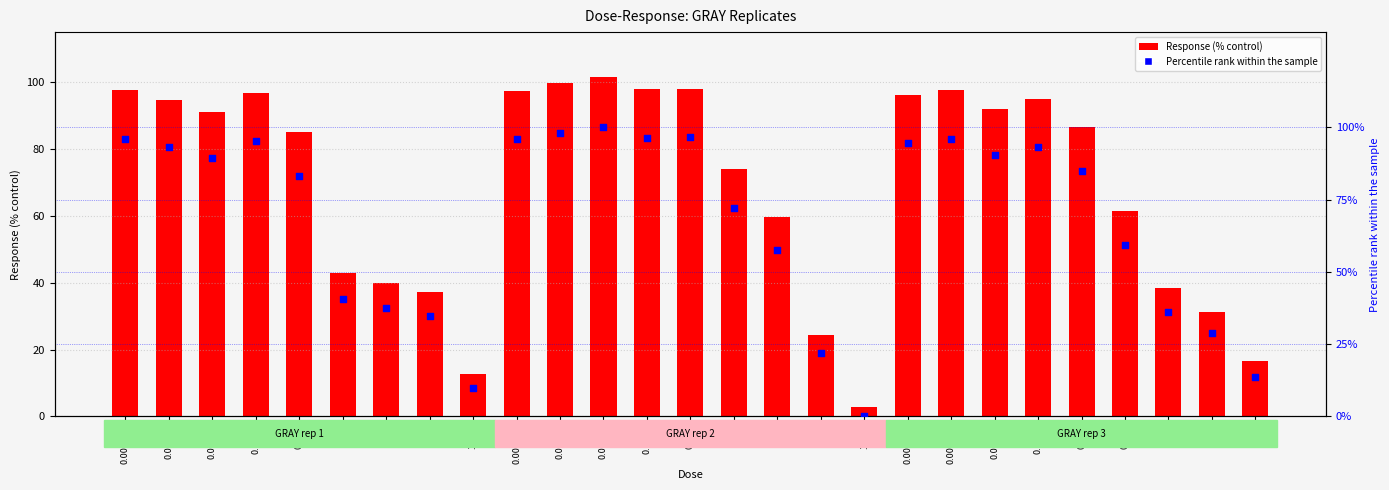

What is the total value across all series at 0.533?

121.1